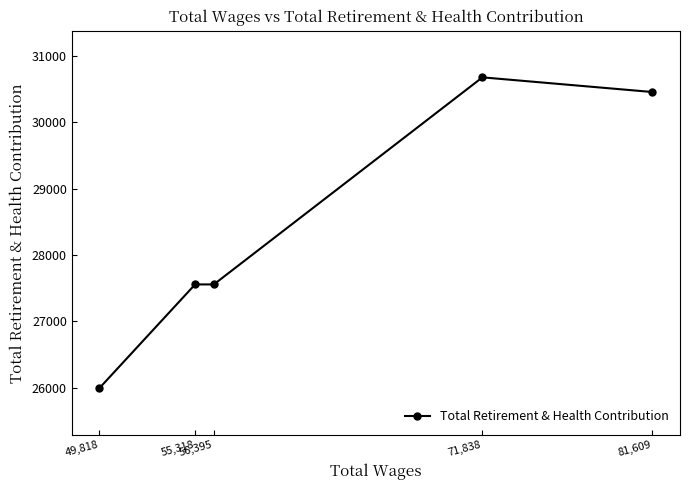

What is the difference between the maximum and minimum values?

4682